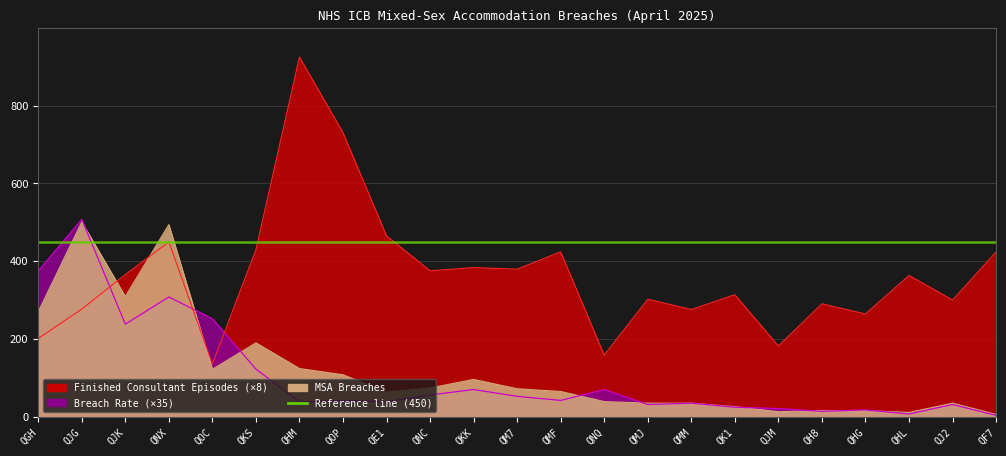

In MSA Breaches, how many points are lower than both neighbors (excluding endpoints)?

5